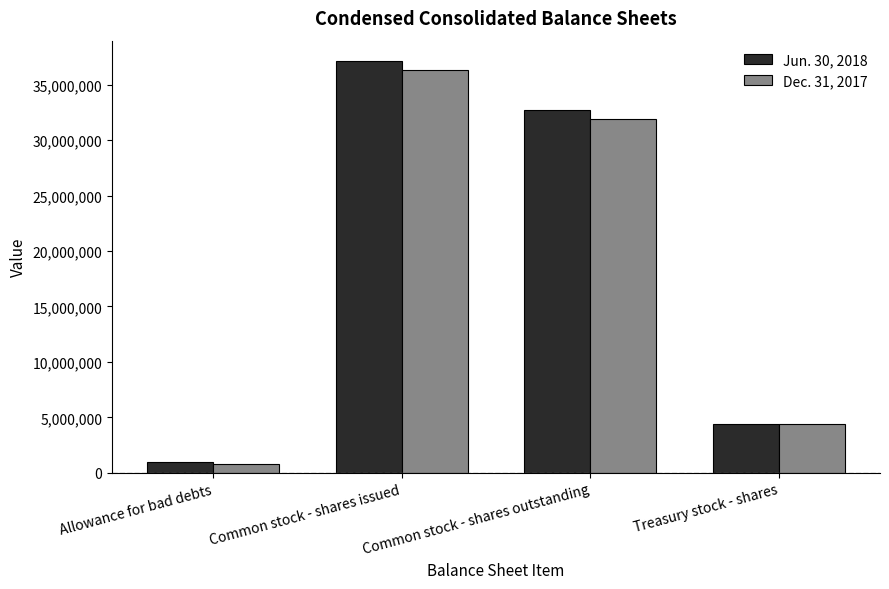

List the series in order of their overall mean, highest first.

Jun. 30, 2018, Dec. 31, 2017